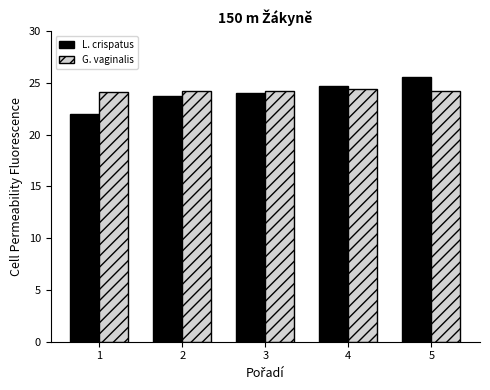

True or false: L. crispatus has a value of 25.6 at 5.

True